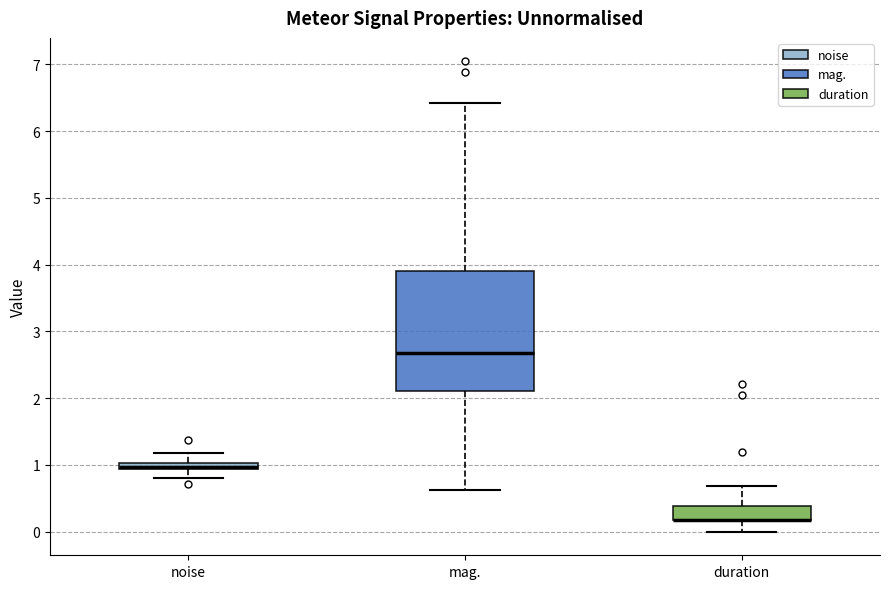

Which box is the tallest, from its lower edge to its upper edge?

mag.